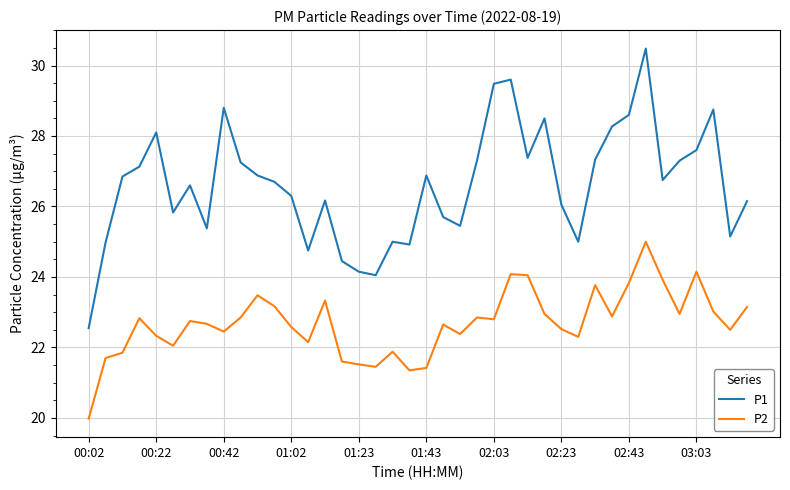

What is the difference between the maximum and minimum values in the P1 series?

7.9